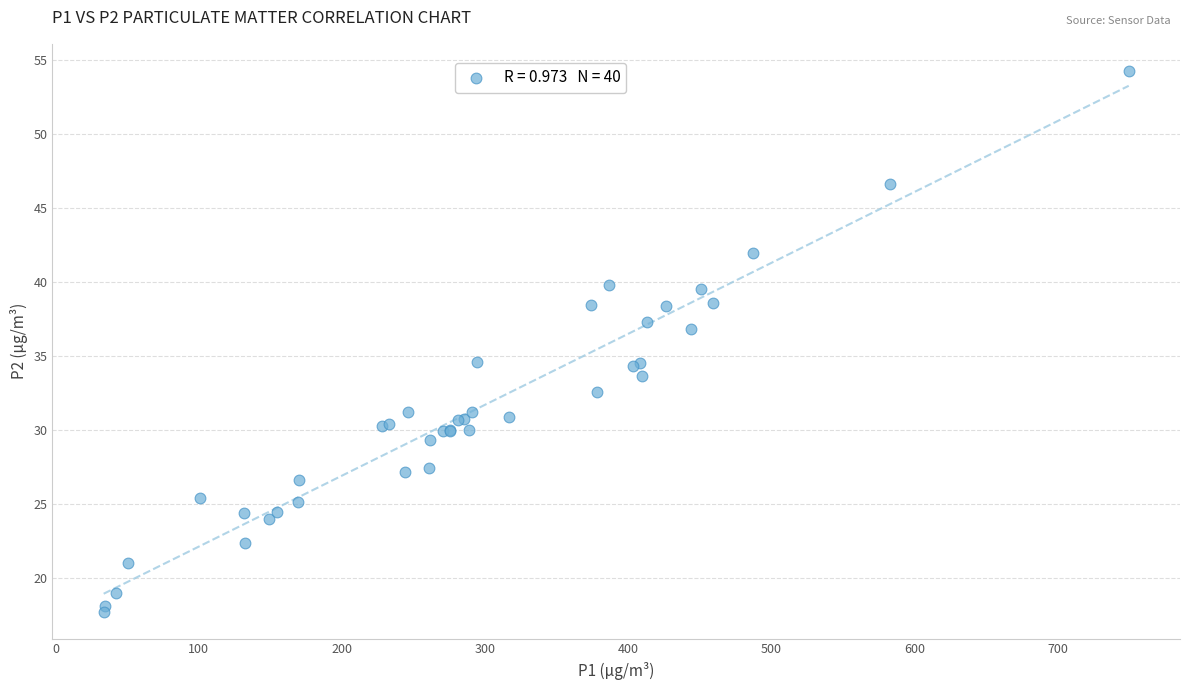

What Y value in the scatter plot is closest to 36?

36.8